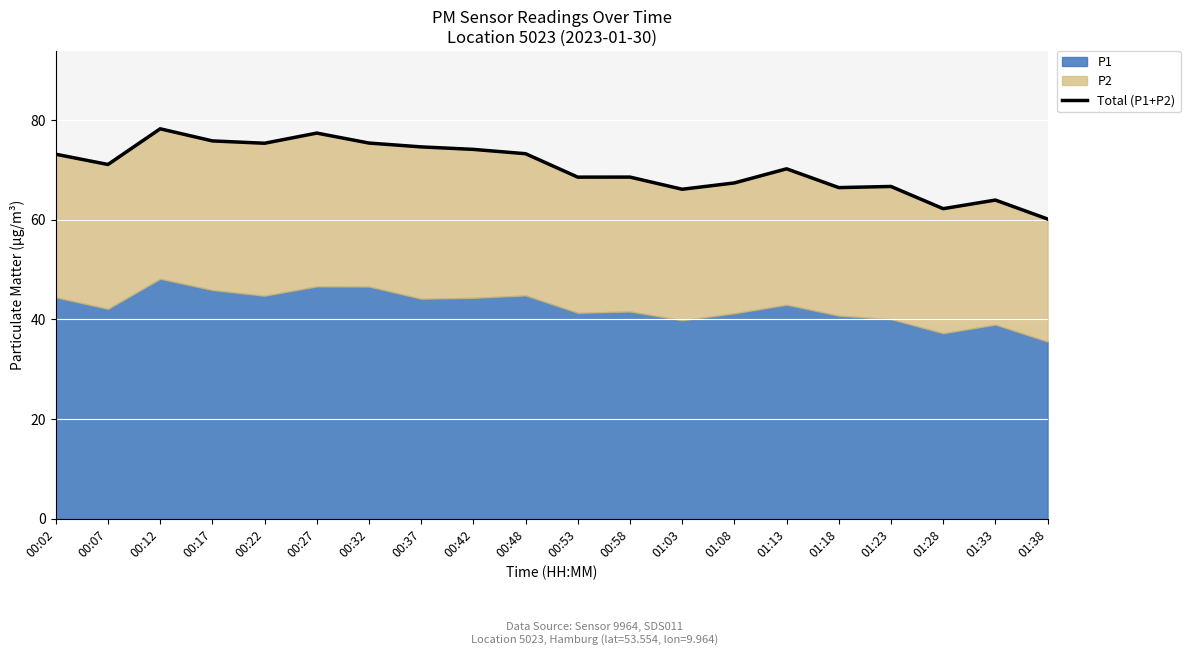

What is the average value?

70.4